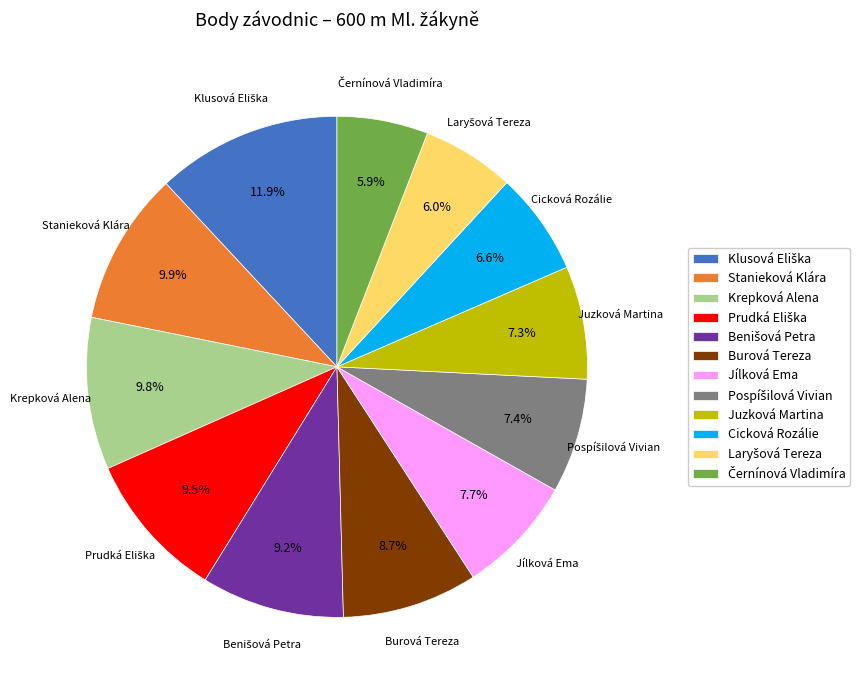

Count the number of slices in the pie.

12